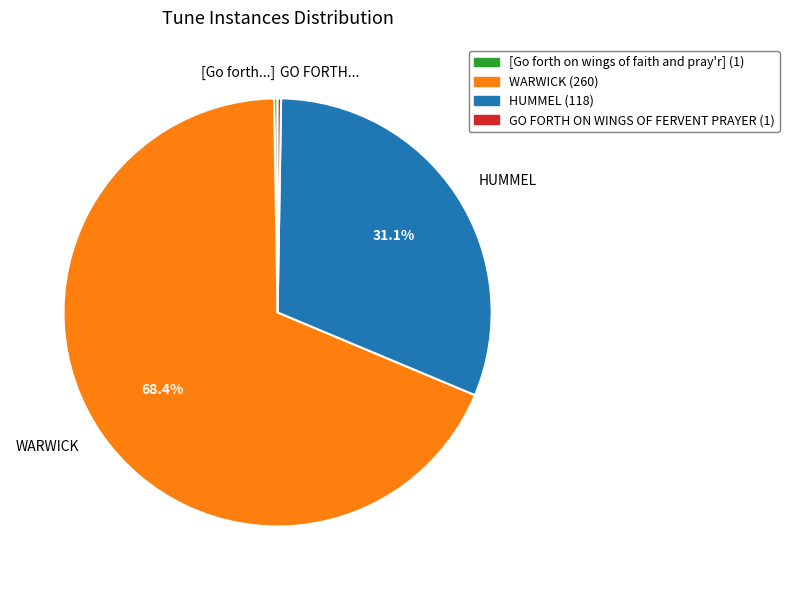

Which category has the biggest portion of the pie?

WARWICK